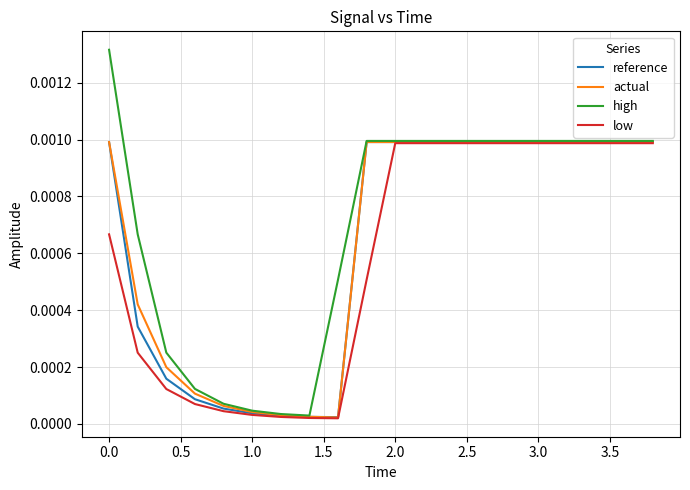

Which series has the largest range (max minus min)?

high